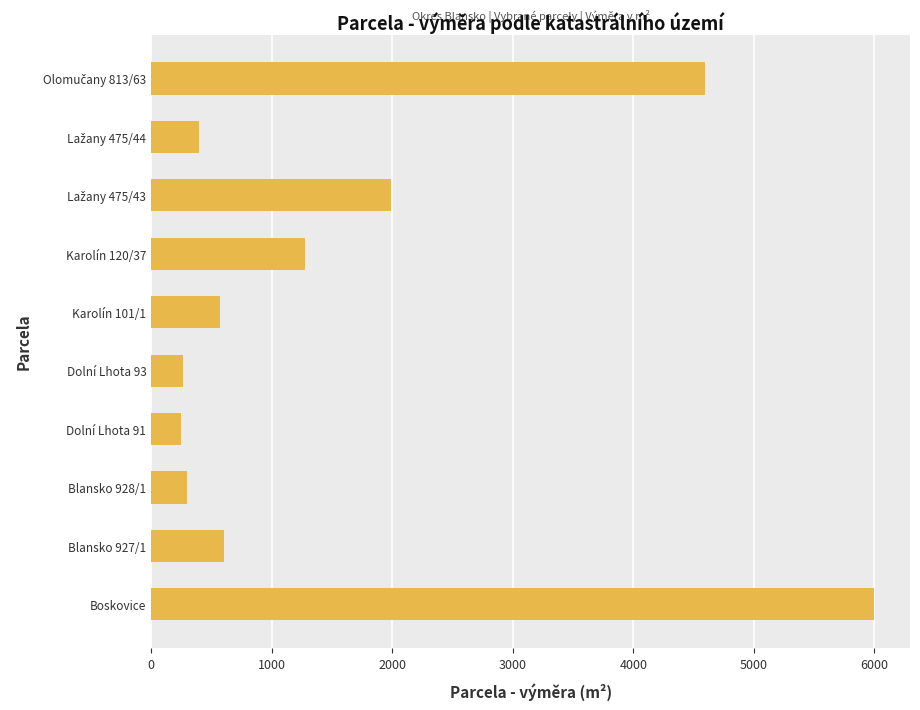

What is the difference between the maximum and minimum values?

5745